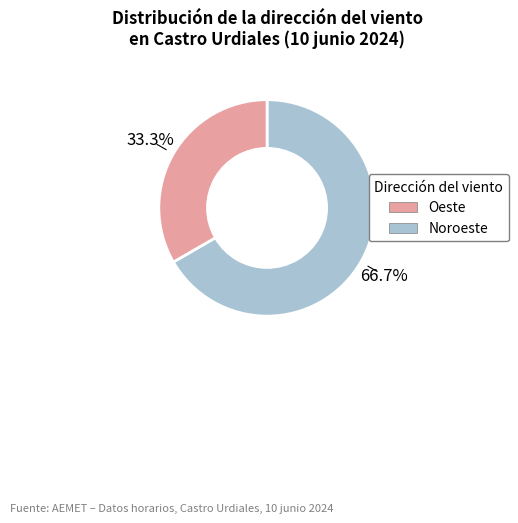

Is there any slice that represents more than half of the pie?

Yes